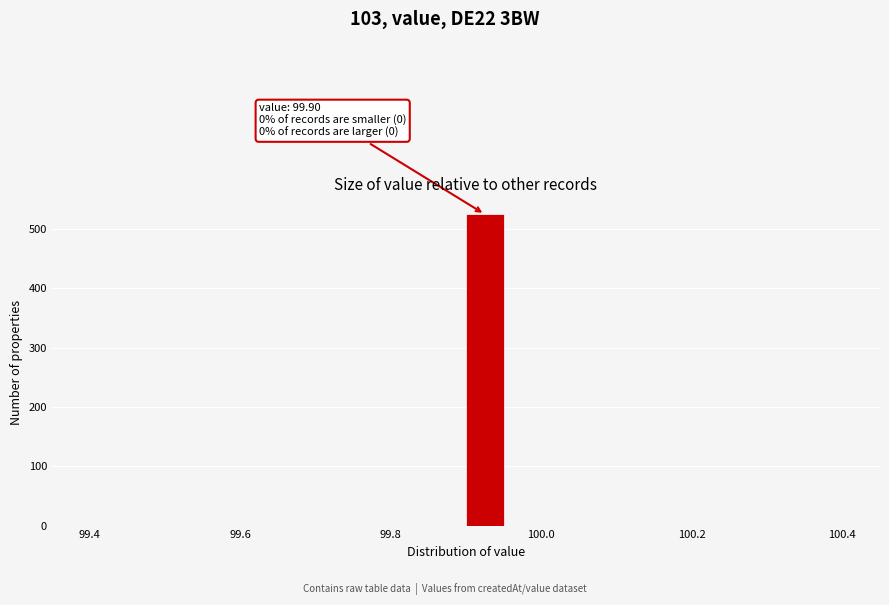

Read against the x-axis, roughly where is the centre of the tallest bar?

99.92